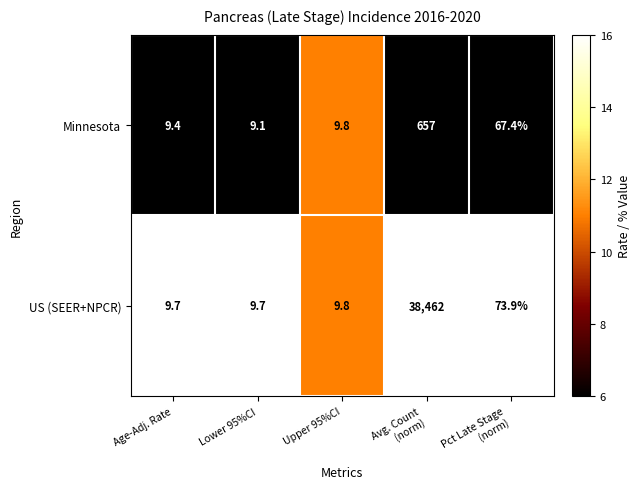

True or false: US (SEER+NPCR) has a value of 4.2 at Lower 95%CI.

False